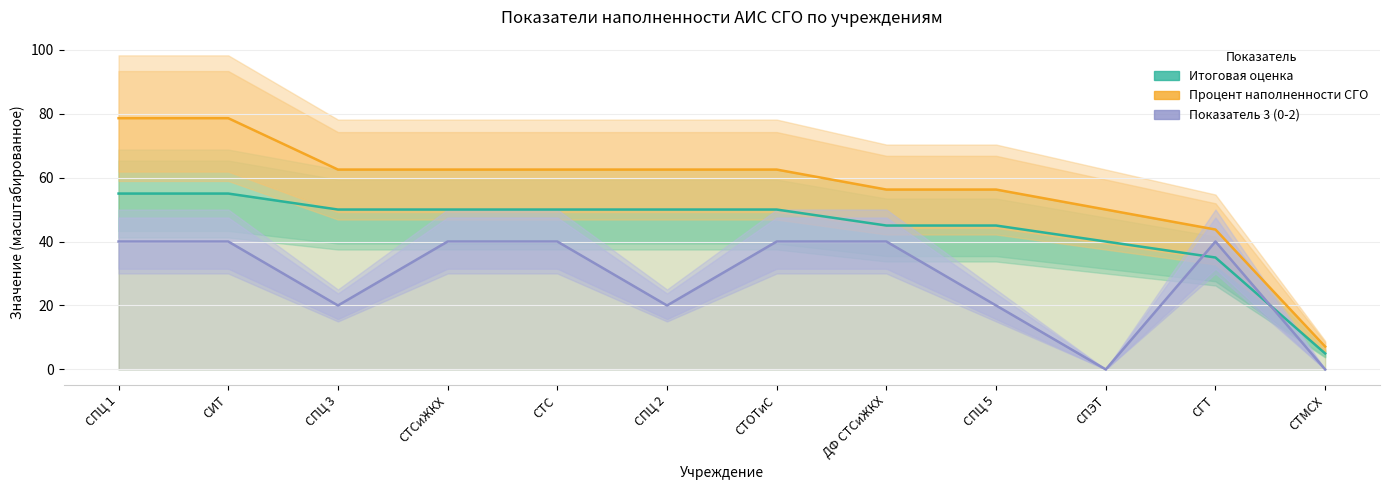

What is the approximate value of Показатель 3 (0-2) at СПЦ 1?

40.0